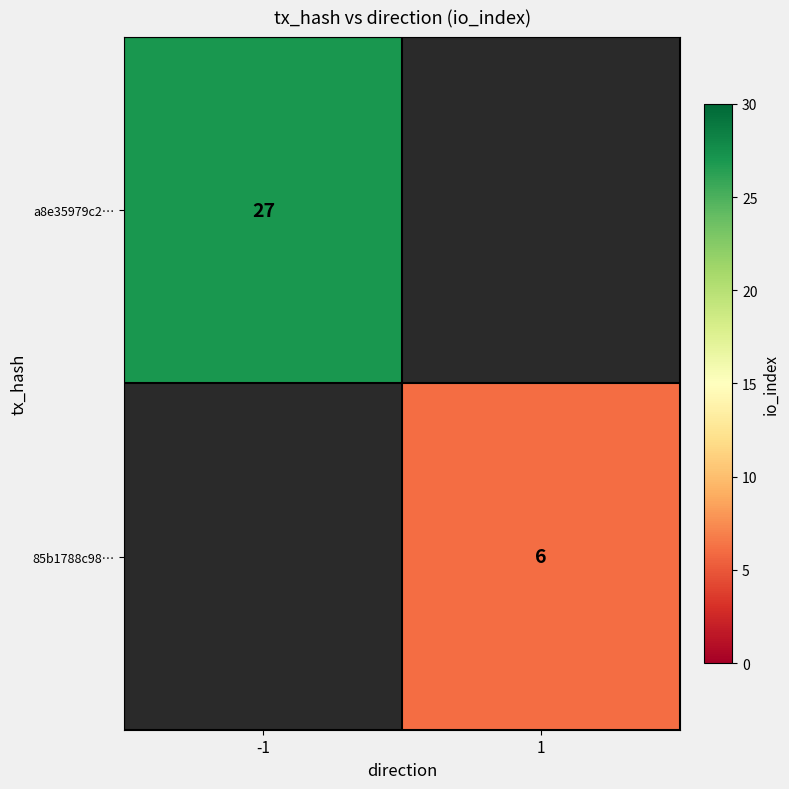

How many distinct data groups are displayed?

2